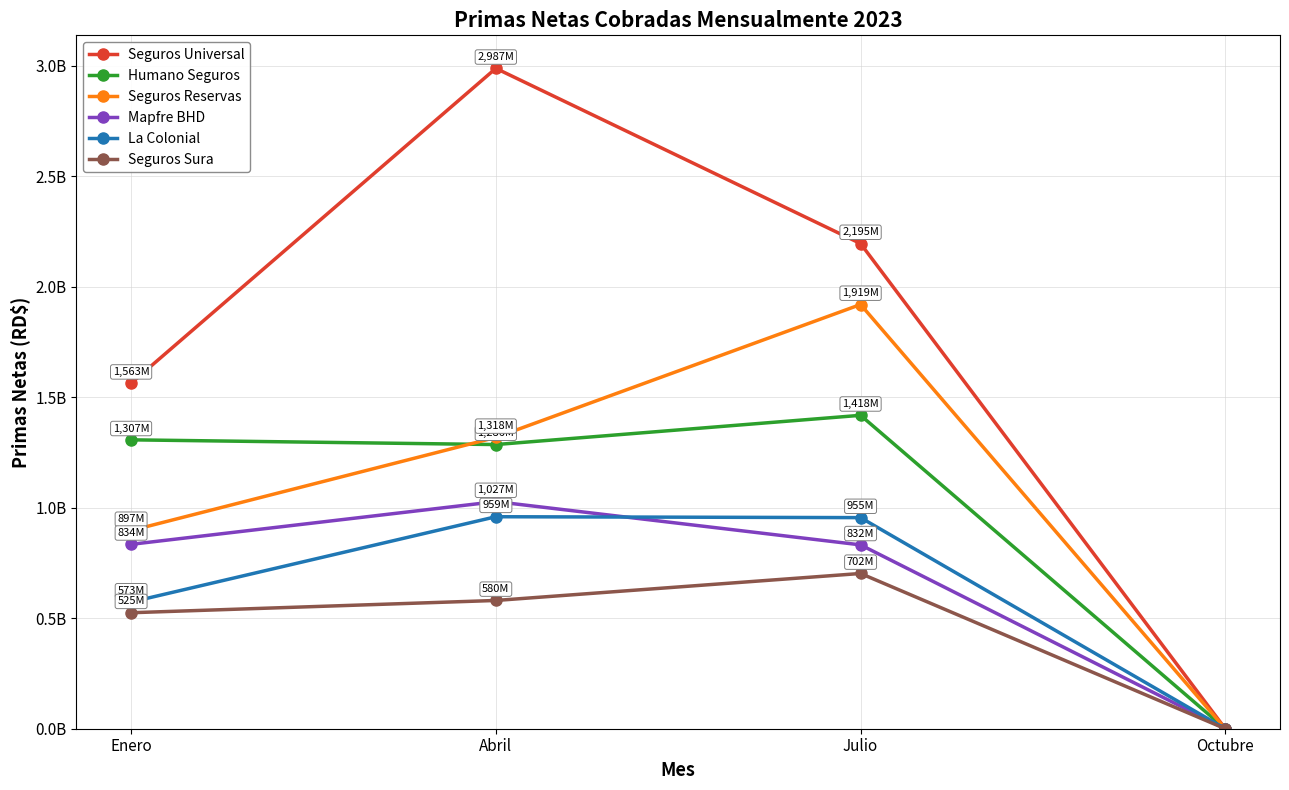

Is this an area chart (filled region under the line)?

No